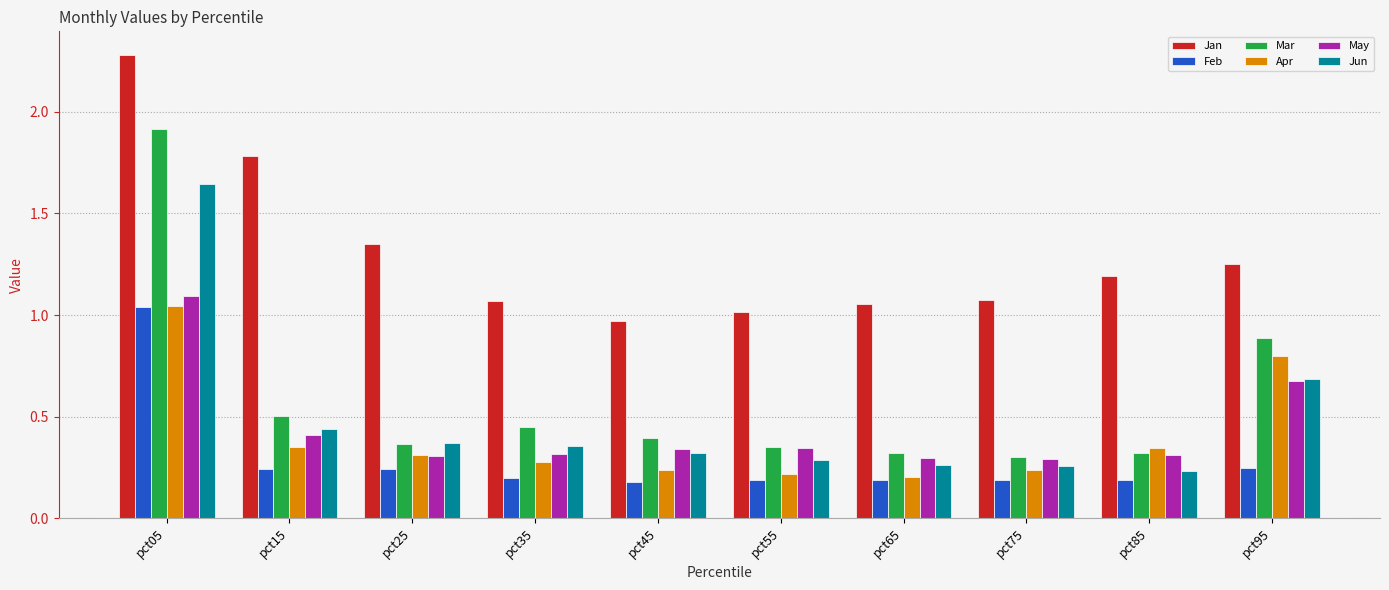

What is the difference between the highest and lowest values at pct55?

0.8